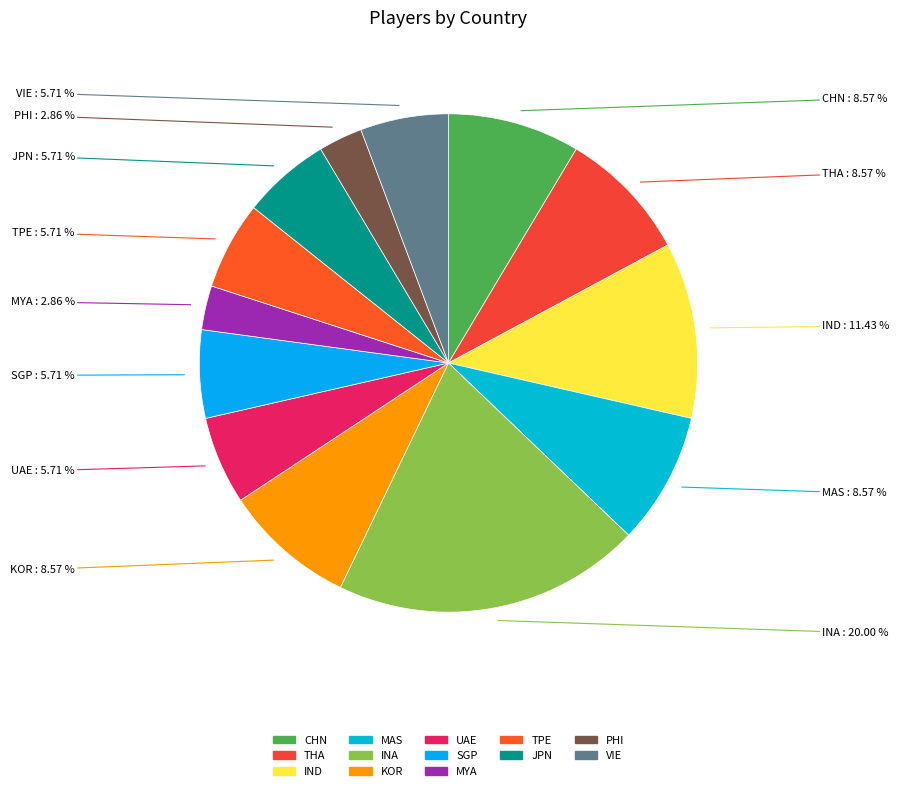

Is it true that UAE is 1% of the pie?

False